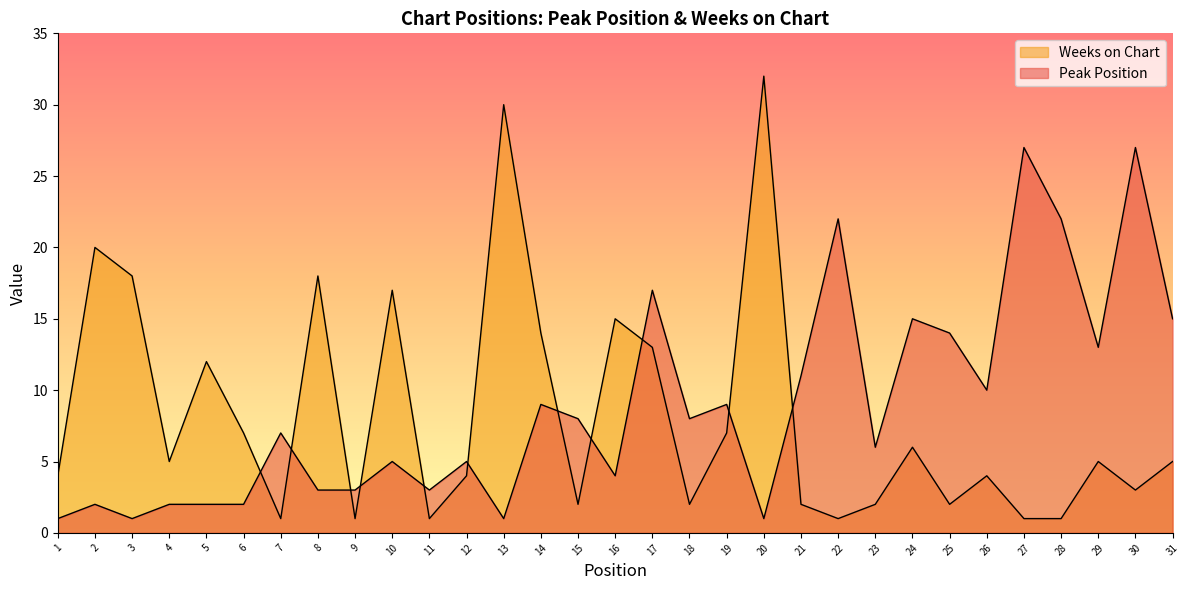

List the series in order of their peak value, lowest first.

Peak Position, Weeks on Chart